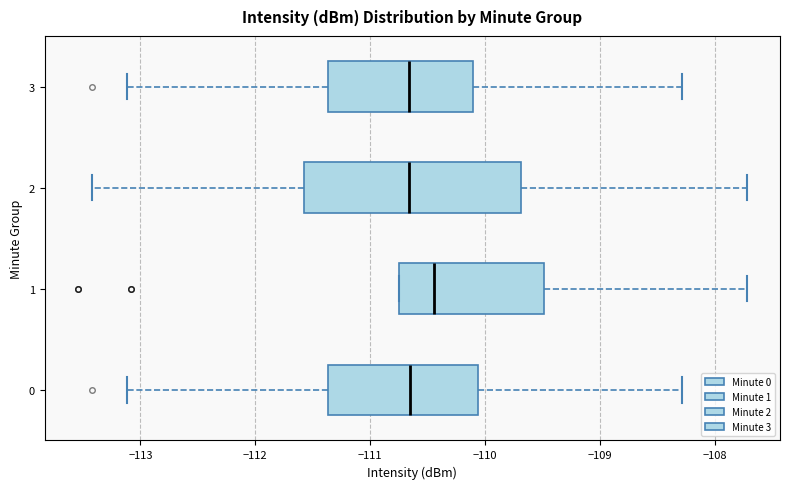

Which box is the widest, from its left edge to its right edge?

2